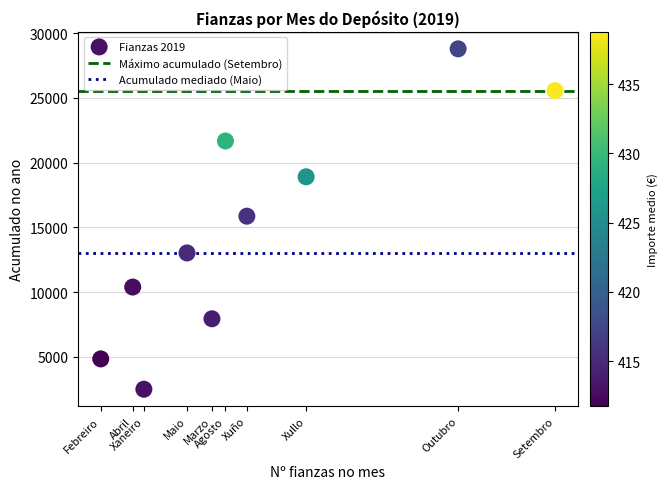

What is the range of X values (max minus min)?

1548